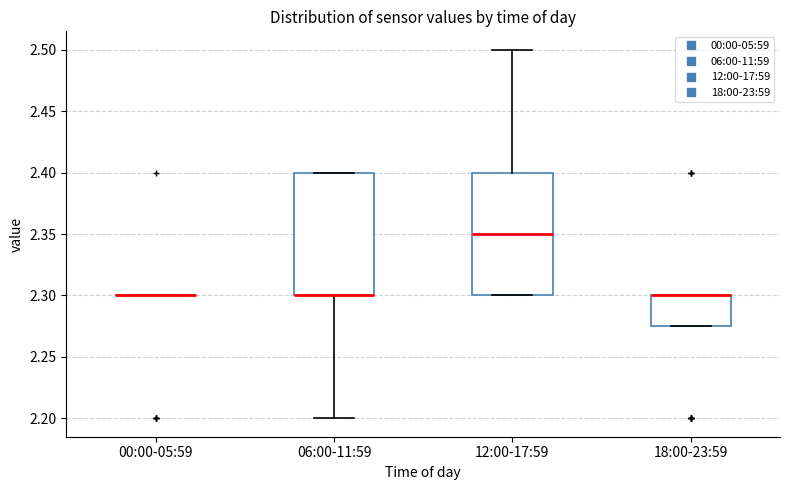

Where is the upper edge of the box for 18:00-23:59 on the y-axis? The values are not printed on the chart, so give them approximately, as read against the axis.

2.300